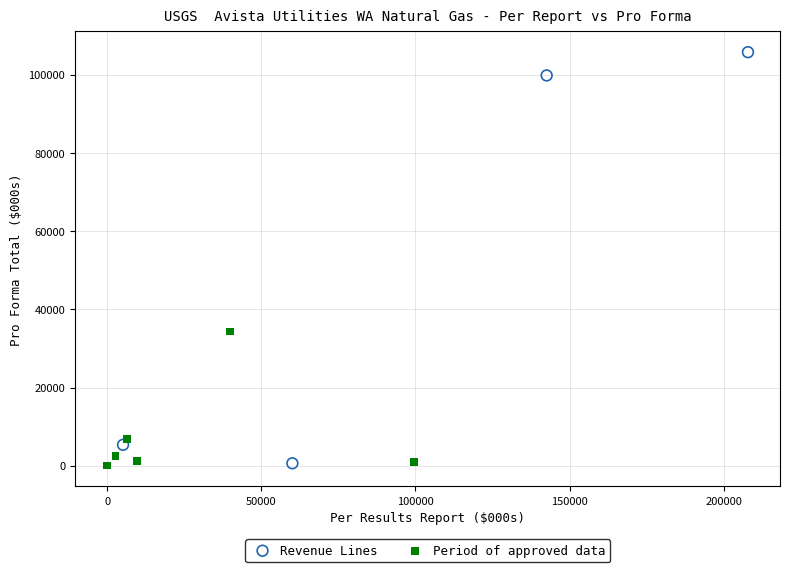

Which series has the widest spread of Y values?

Revenue Lines